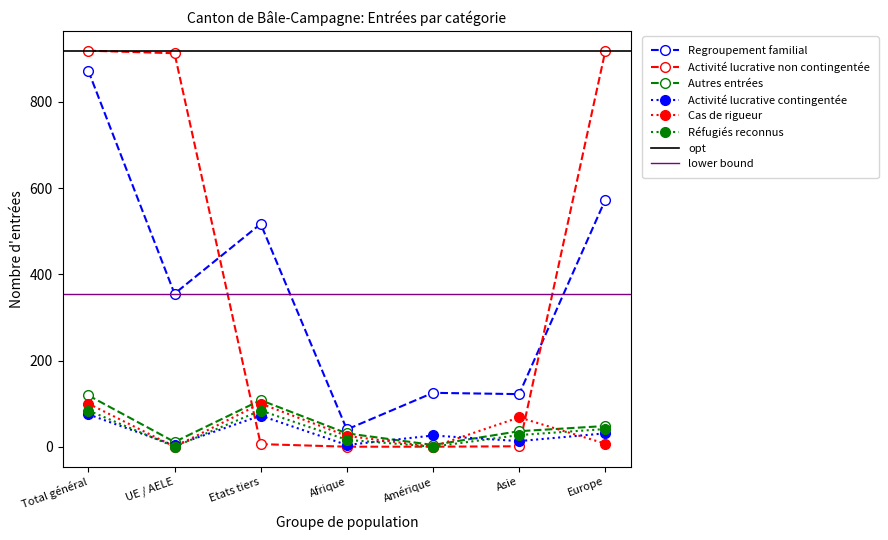

How many times do Activité lucrative contingentée and Réfugiés reconnus cross each other?

4